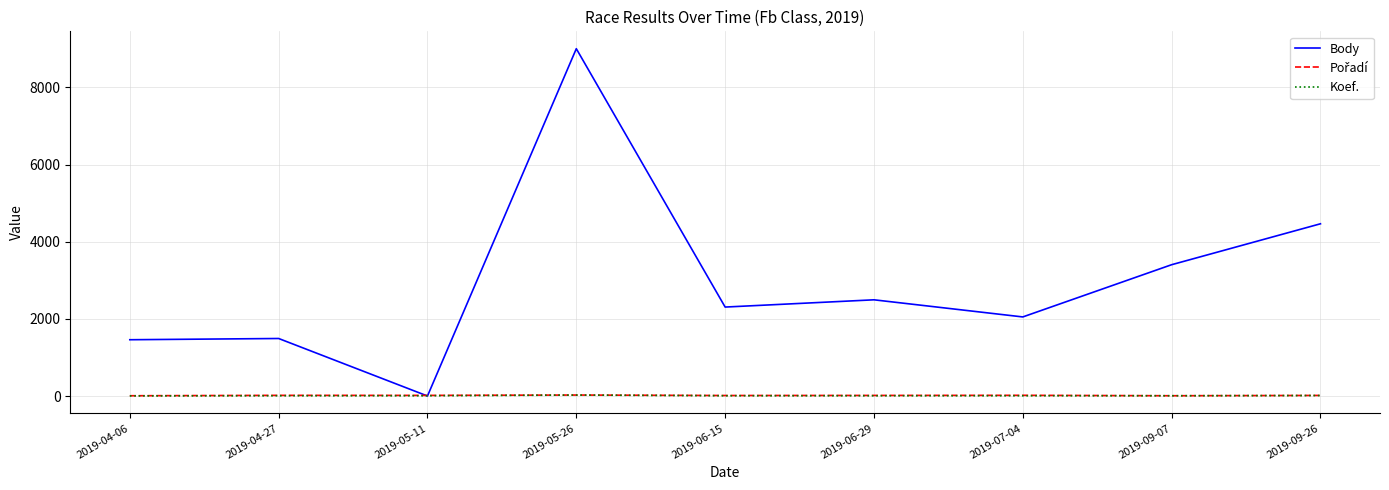

How many values in Body are above zero?

8